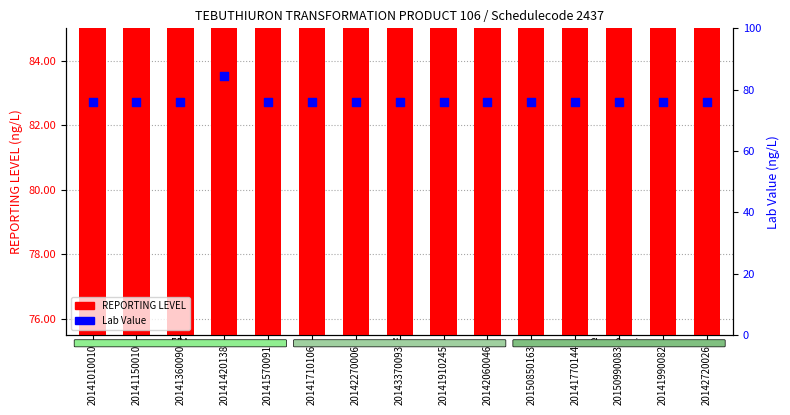

Which series has the largest total across all categories?

Lab Value